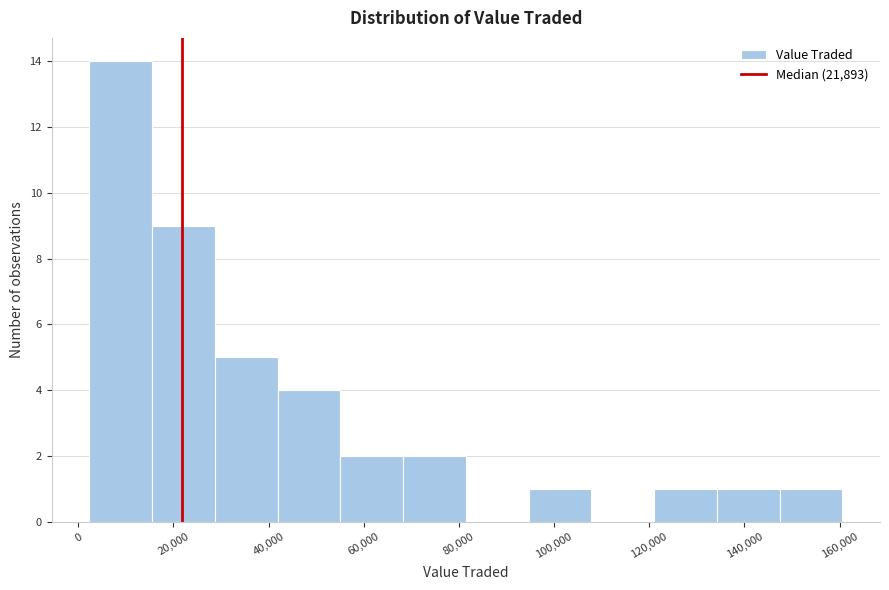

Reading left to right, list every bar in this chart as the range it spans on the x-axis followed by its height. Neither the bar edges nor the heights are printed on the chart, so give them approximately, as read against the axes.

2000 to 16000: 14
16000 to 28000: 9
28000 to 42000: 5
42000 to 56000: 4
56000 to 68000: 2
68000 to 82000: 2
82000 to 94000: 0
94000 to 108000: 1
108000 to 122000: 0
122000 to 134000: 1
134000 to 148000: 1
148000 to 160000: 1